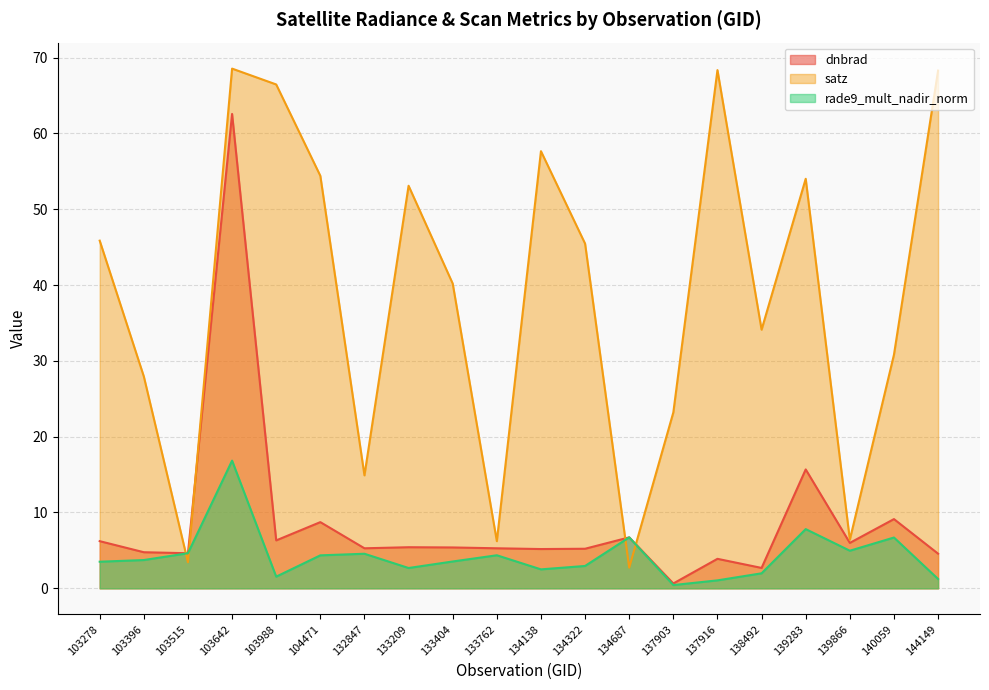

What is the highest value of the rade9_mult_nadir_norm series?

16.8